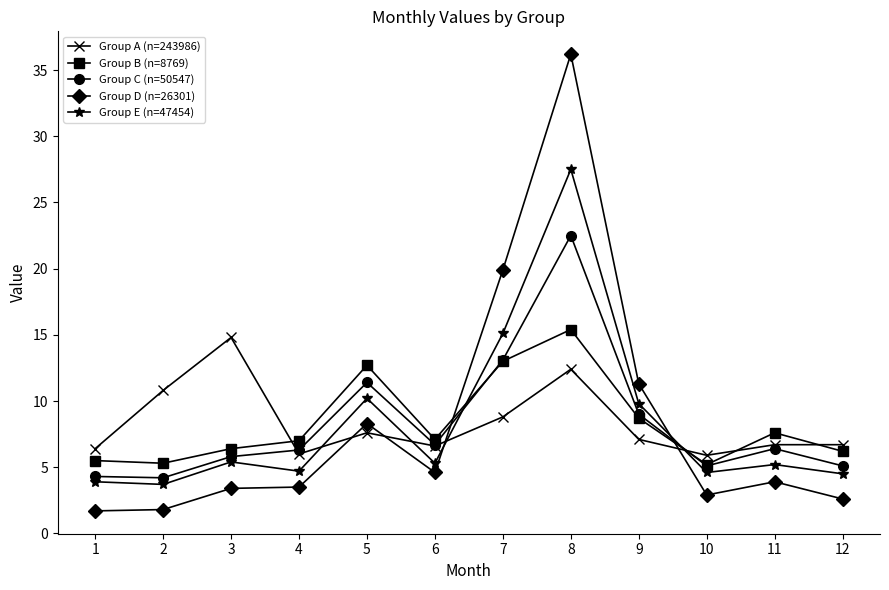

Is it true that Group E (n=47454) equals 15.1 at 7?

True